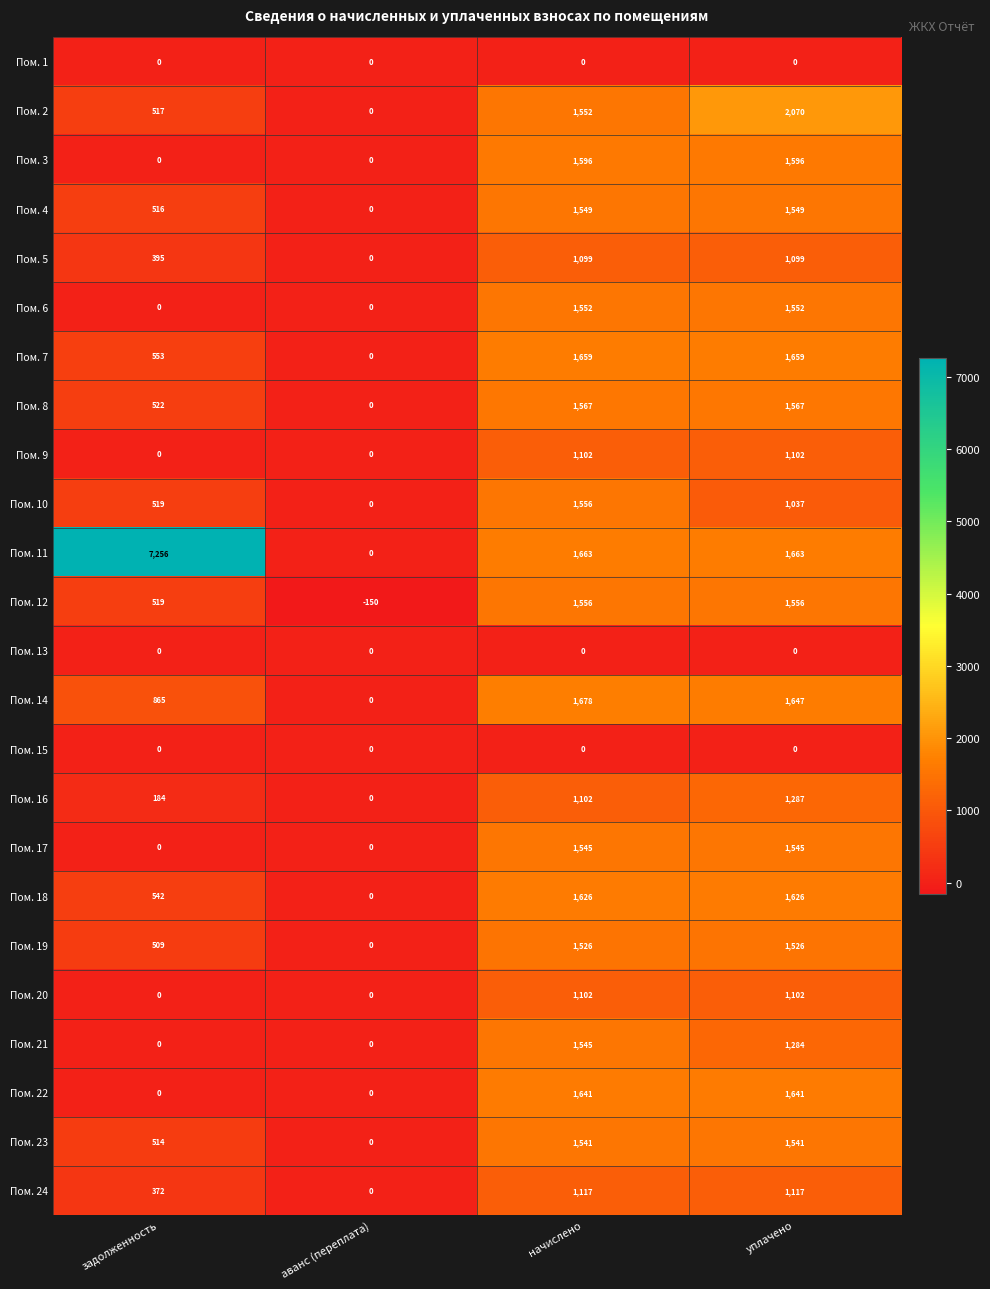

Which series has the largest total across all categories?

Пом. 11